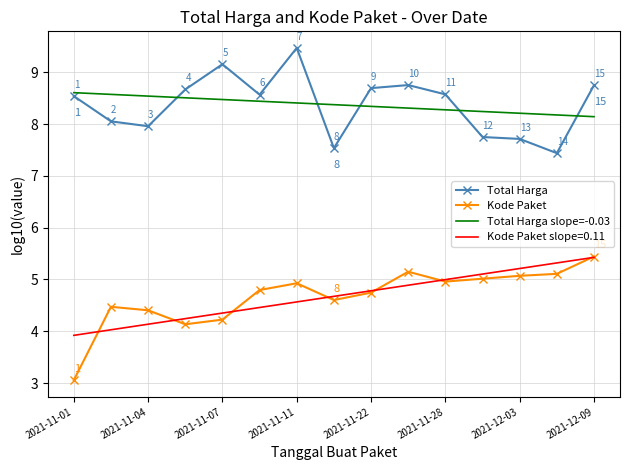

What is the greatest value displayed?

9.5